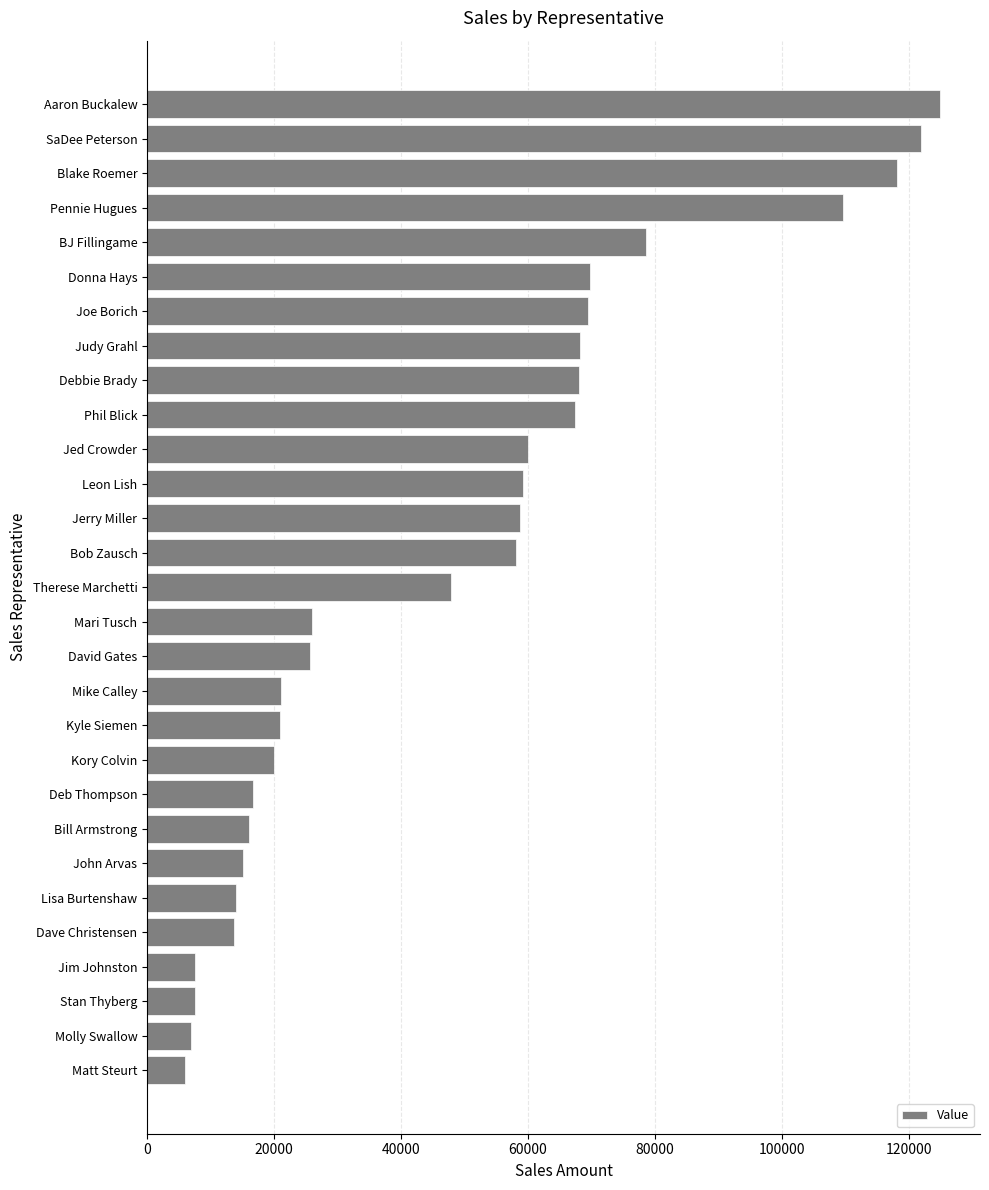

What is the difference between the maximum and minimum values?

118994